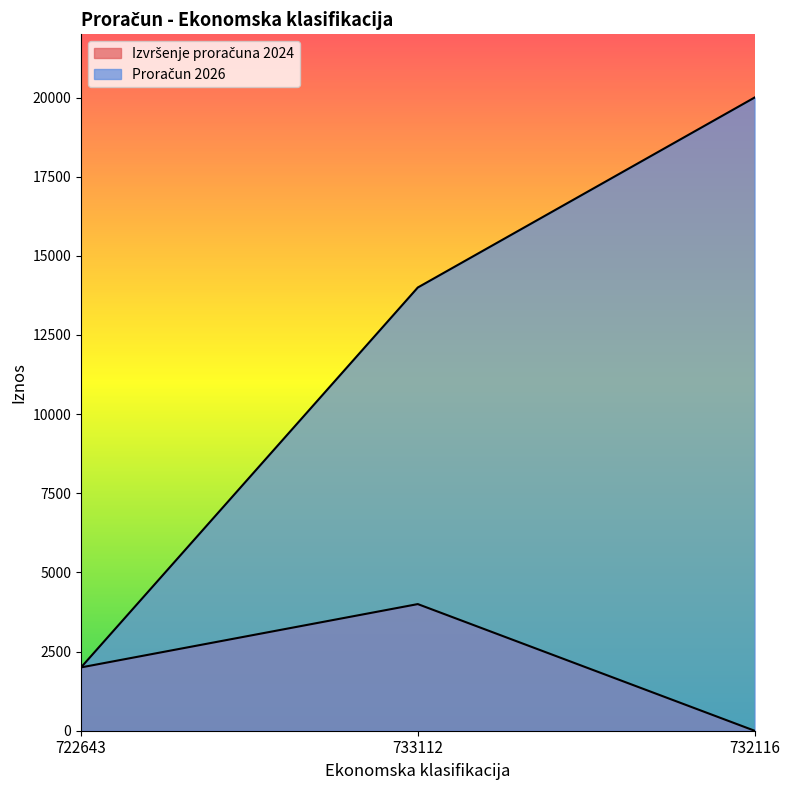

What is the sum of all Proračun 2026 values?

36000